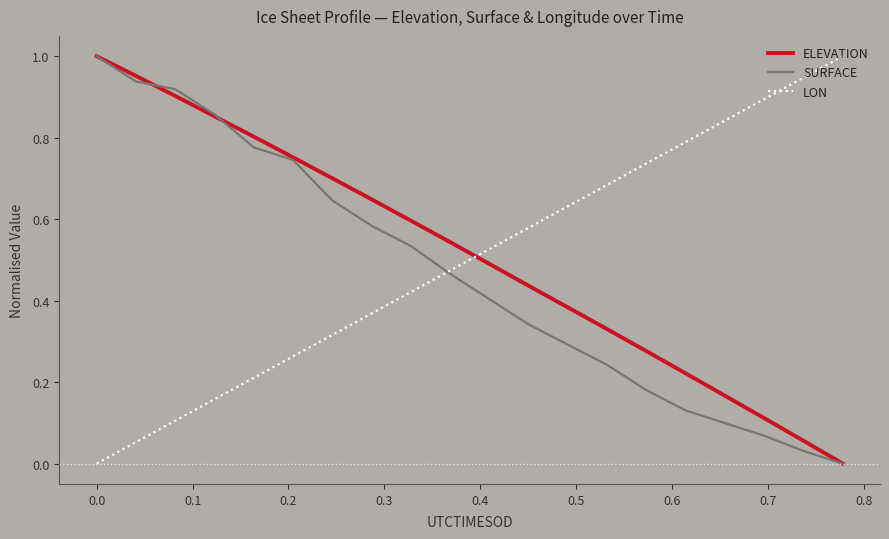

How many categories are shown in the chart?

20